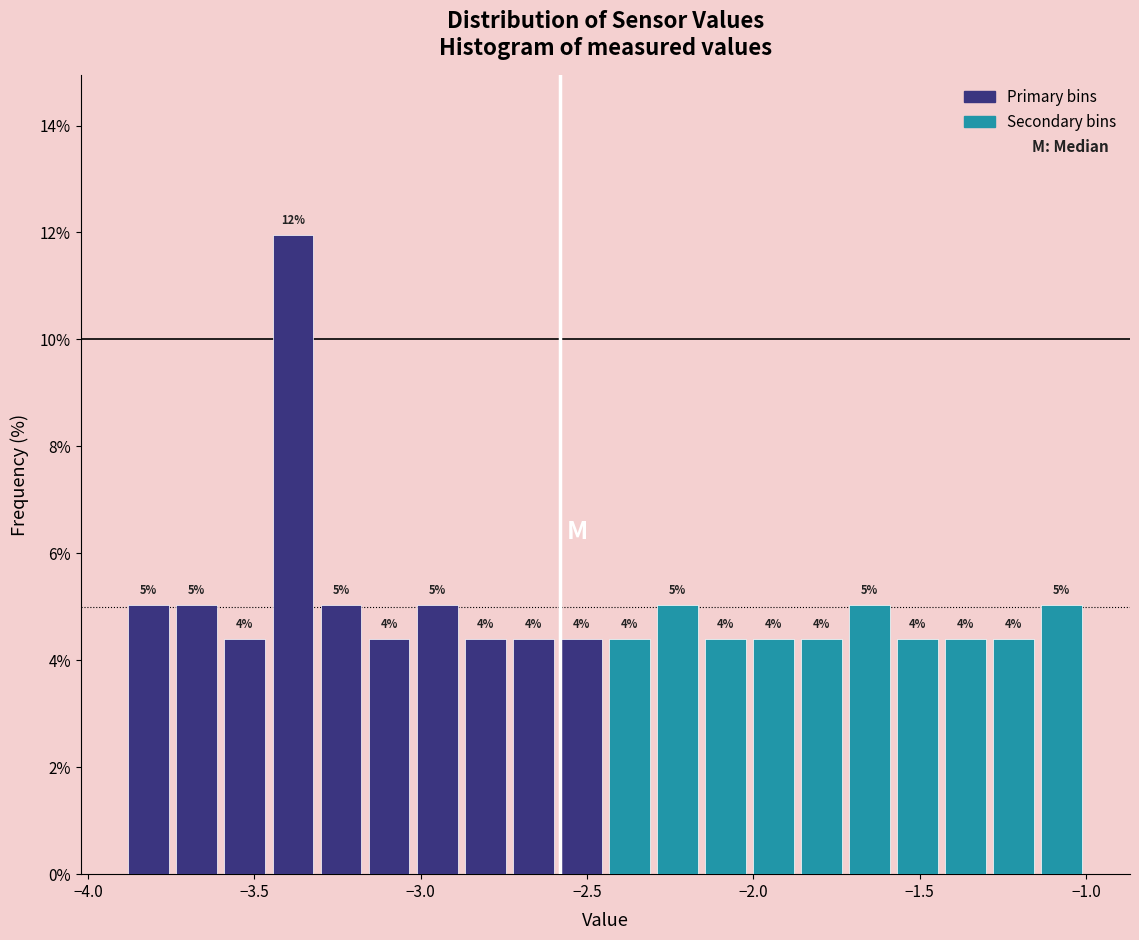

Read against the x-axis, roughly where is the centre of the tallest bar?

-3.40